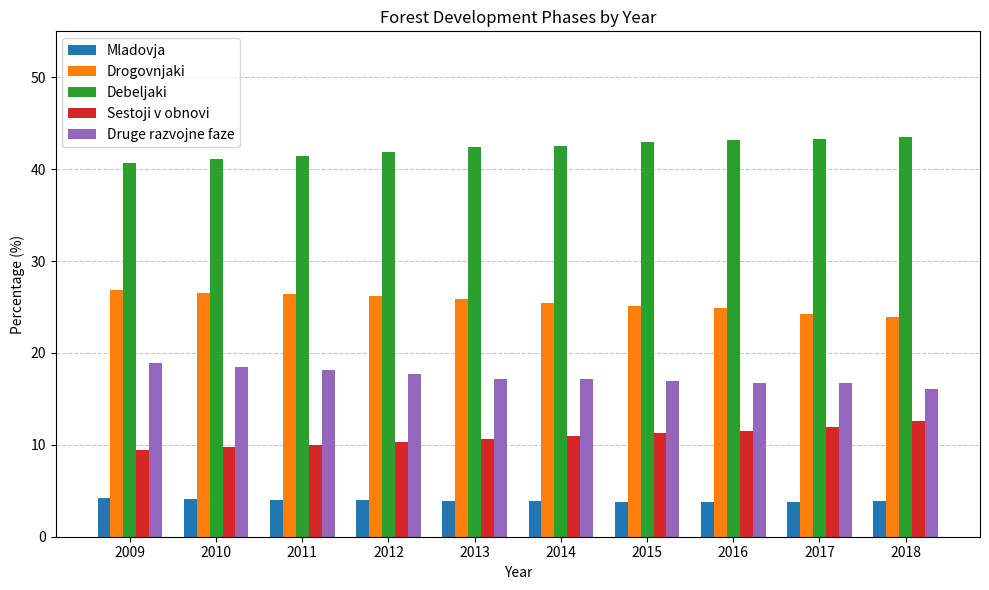

Is it true that Sestoji v obnovi equals 3.2 at 2009?

False